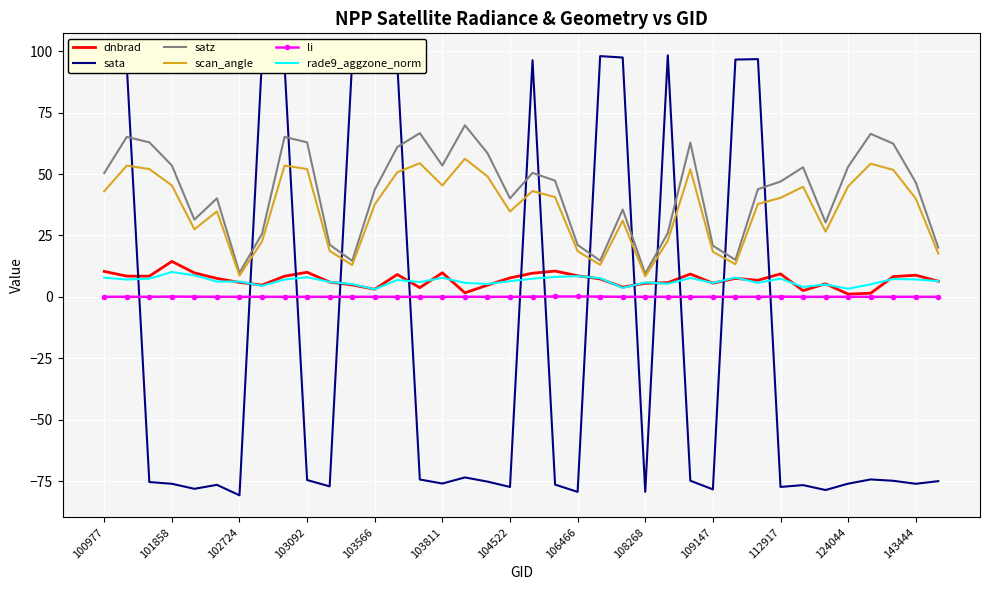

True or false: sata and scan_angle cross at least once.

True